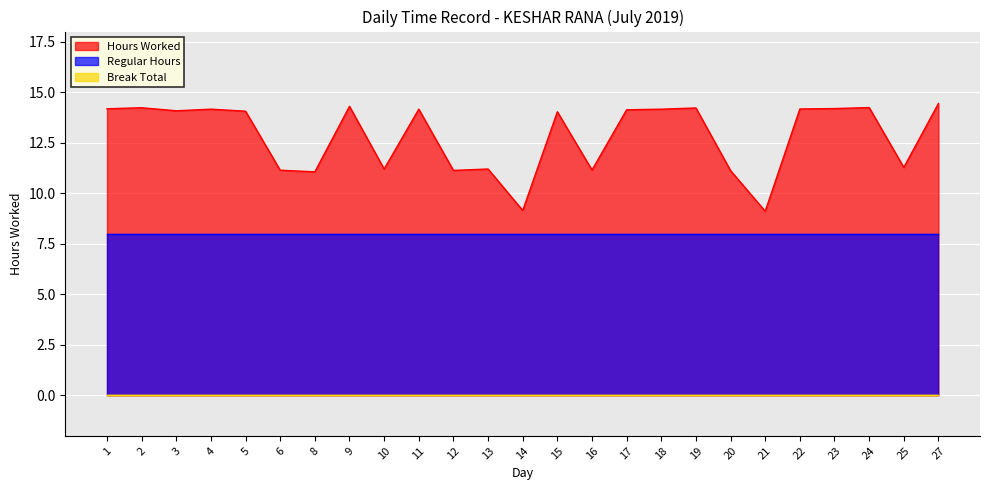

How many values in the Hours Worked series exceed 14?

15